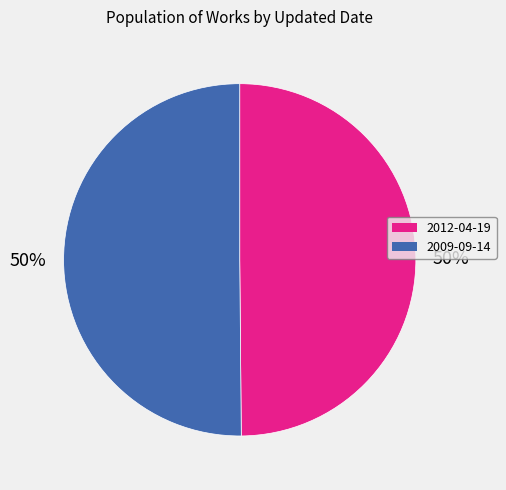

Do 2012-04-19 and 2009-09-14 together represent more than half of the pie?

Yes